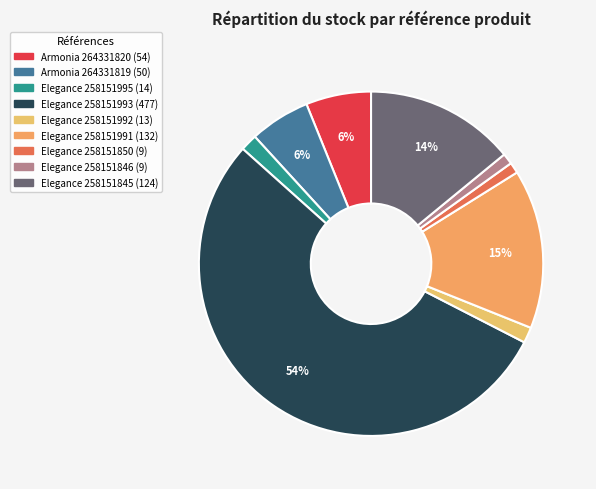

Which category has the biggest portion of the pie?

Laminate AGT Effect Elegance (258151993)